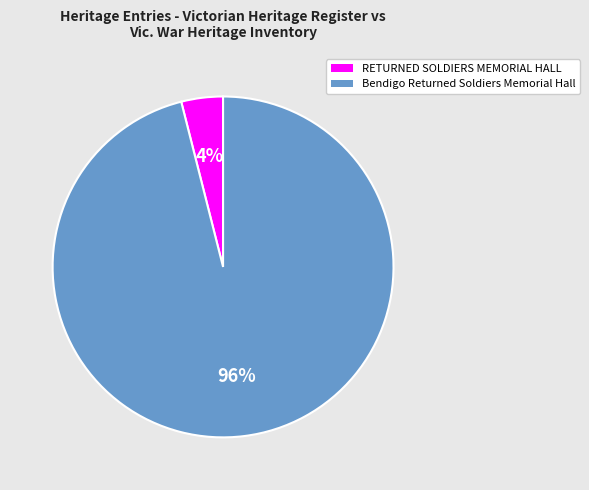

Is the sum of Bendigo Returned Soldiers Memorial Hall and RETURNED SOLDIERS MEMORIAL HALL greater than half?

Yes